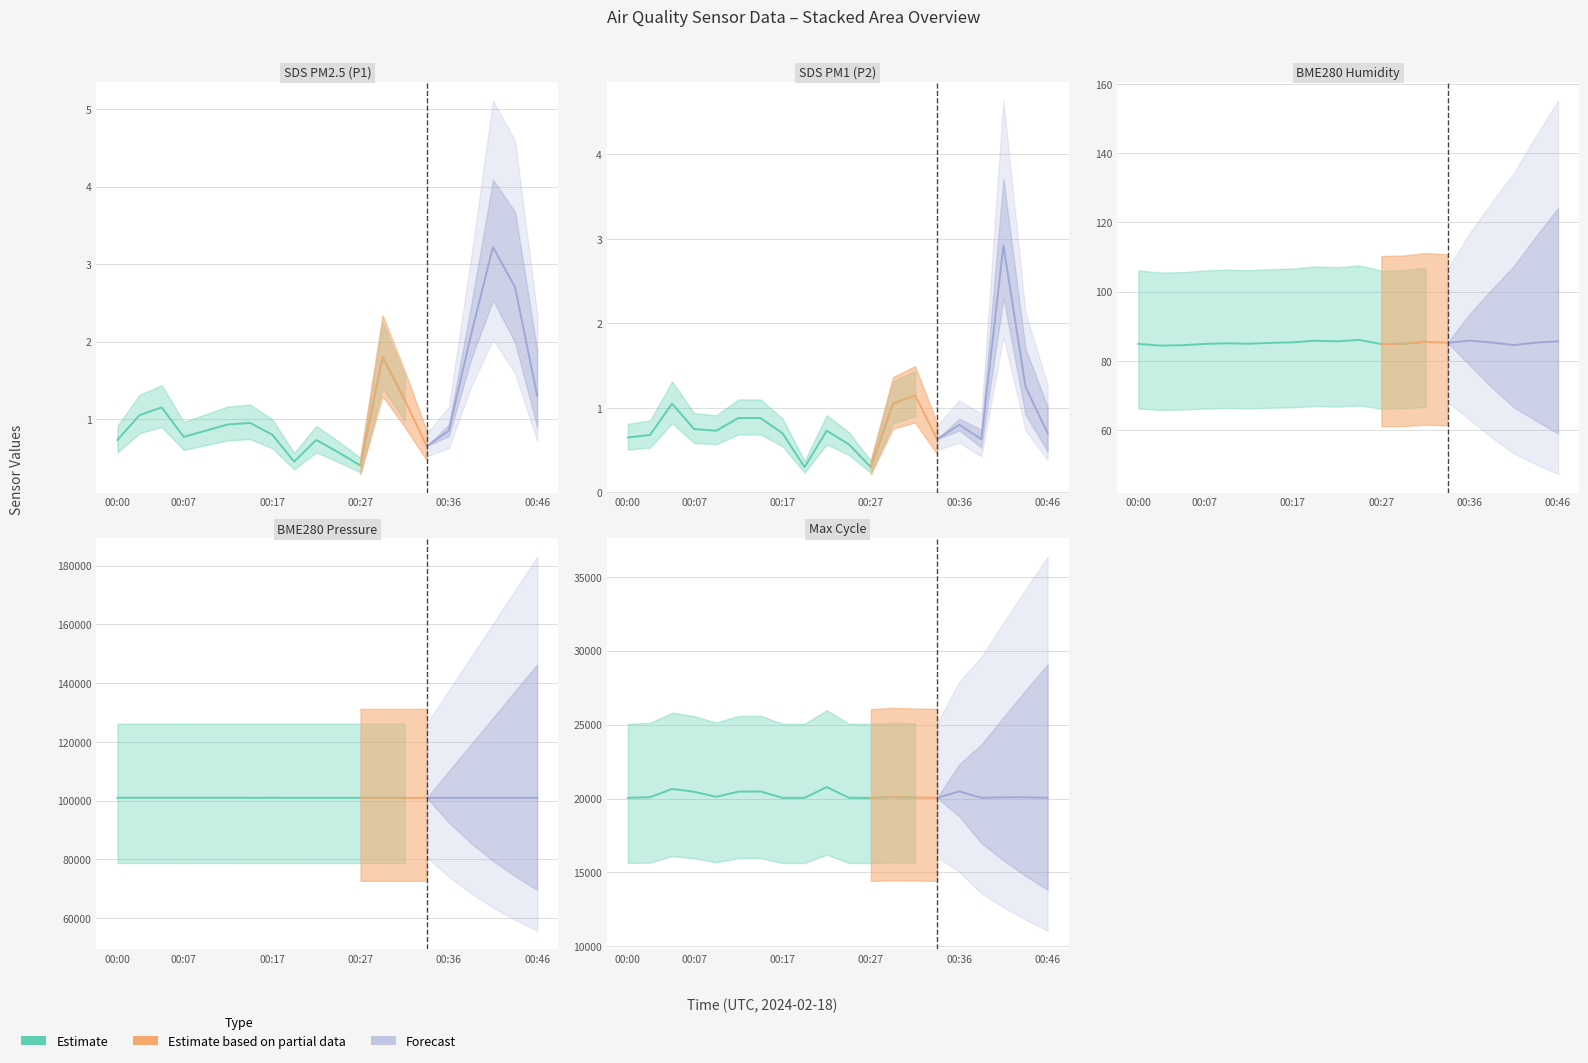

Is the value of BME280_humidity at 00:02 greater than the value of SDS_P2 at 00:17?

Yes